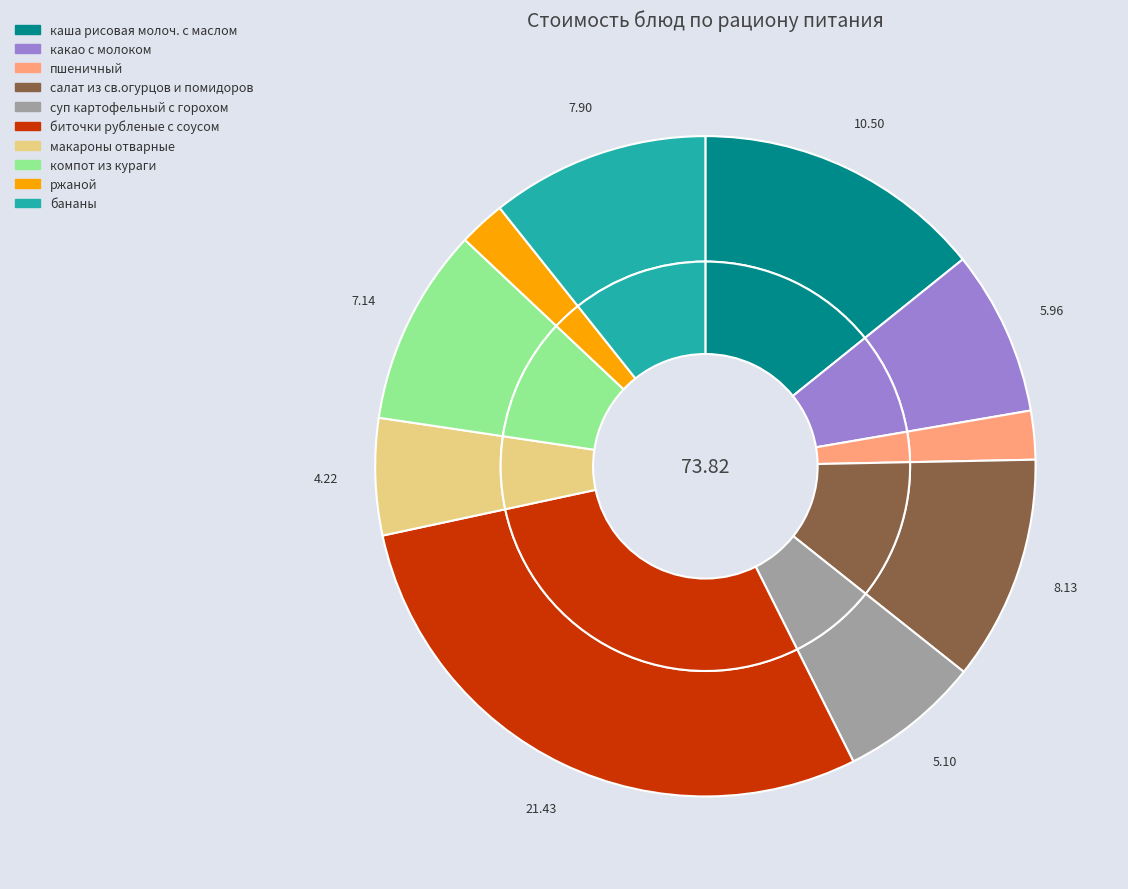

Is there a majority slice in this chart?

No